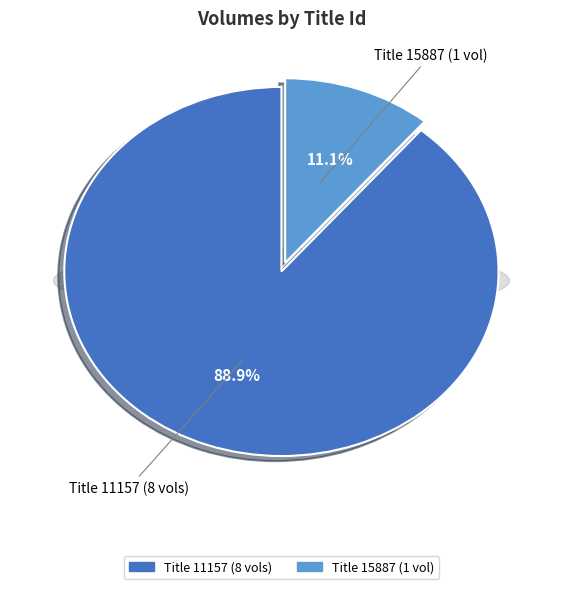

To the nearest percent, what is the difference between the 15887 and 11157 slice percentages?

78%